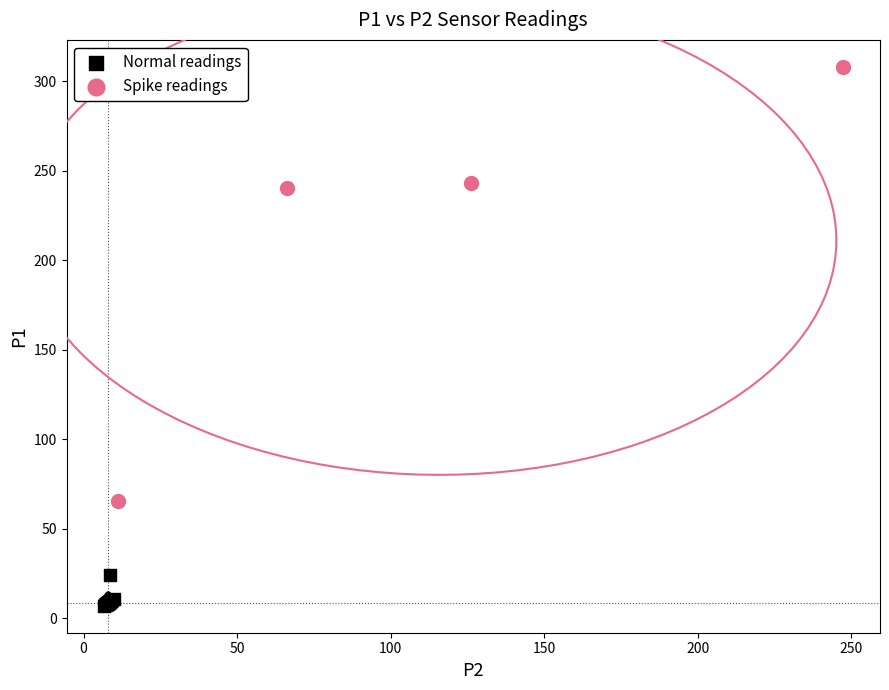

Which series contains the lowest Y value?

Normal readings